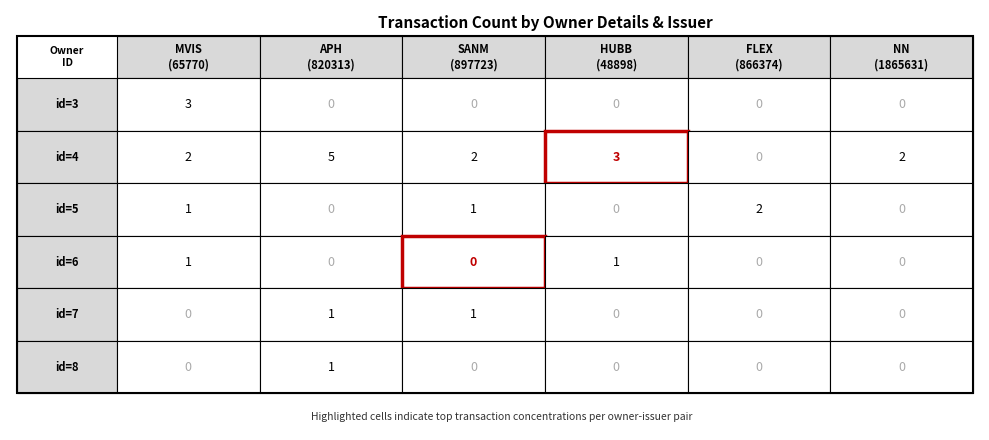

List the series in order of their peak value, lowest first.

6, 7, 8, 5, 3, 4